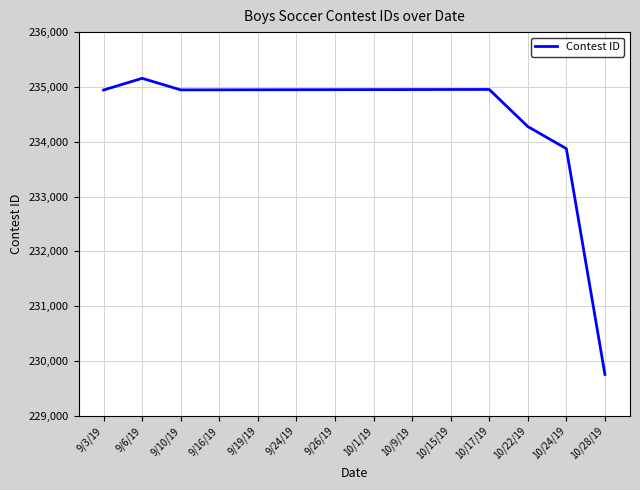

What is the difference between the maximum and minimum values?

5402